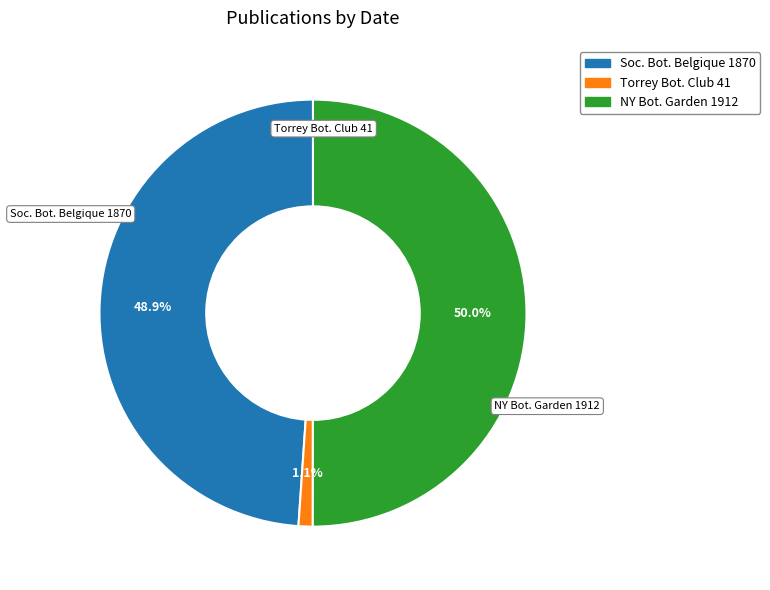

Count the number of slices in the pie.

3